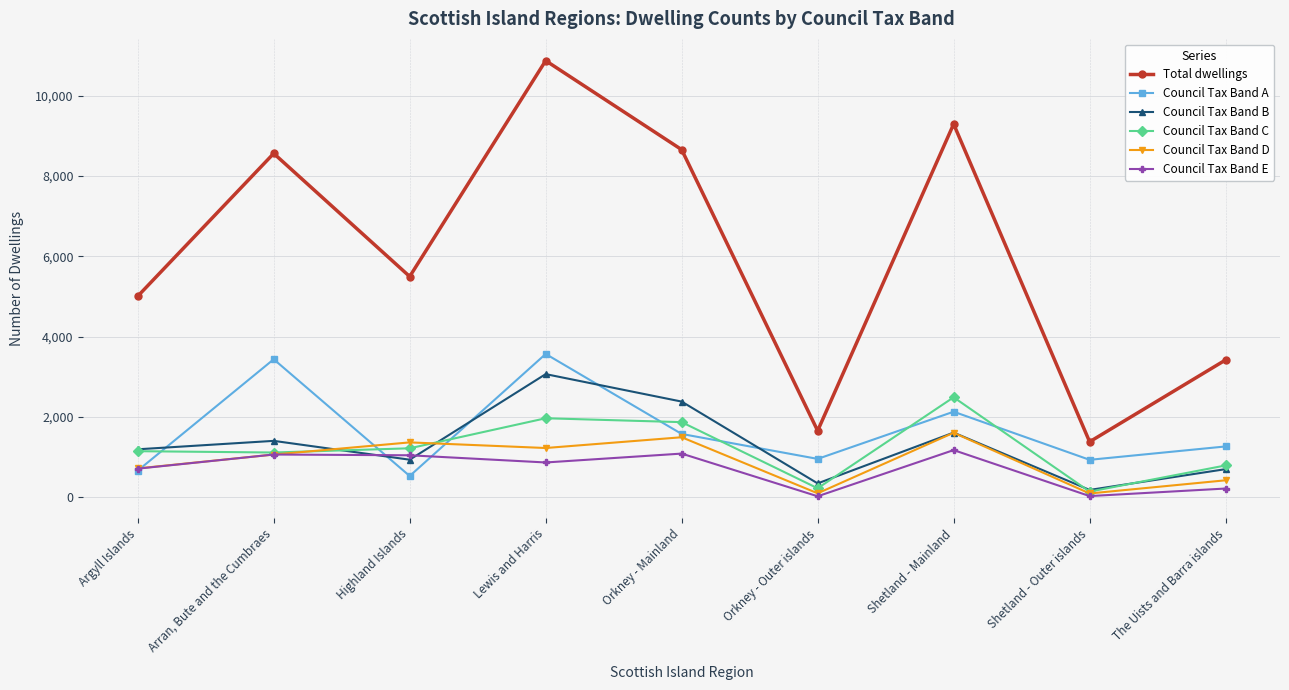

What is the lowest value of the Council Tax Band A series?

530